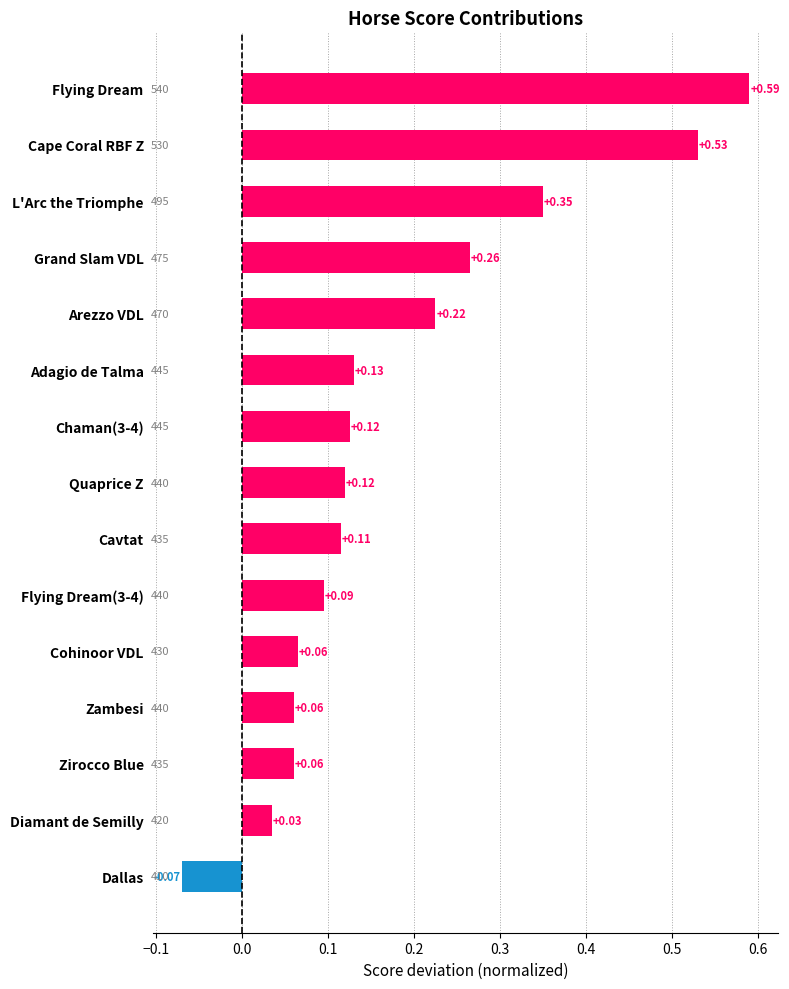

How many data points are less than 0?

1